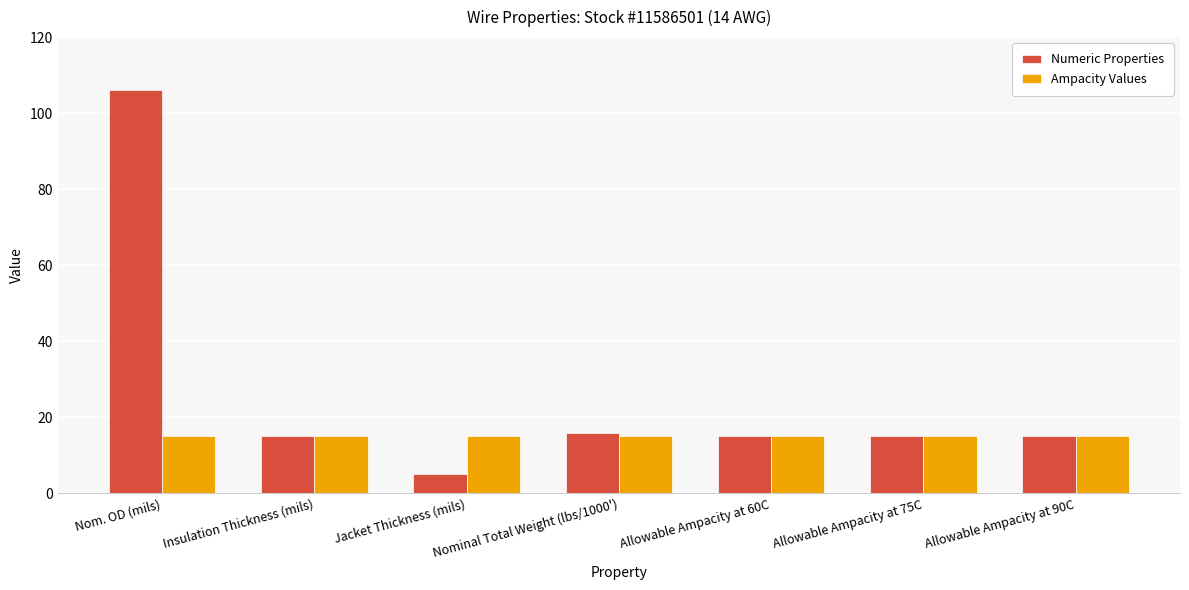

Rank the series by their average value, from highest to lowest.

Numeric Properties, Ampacity Values